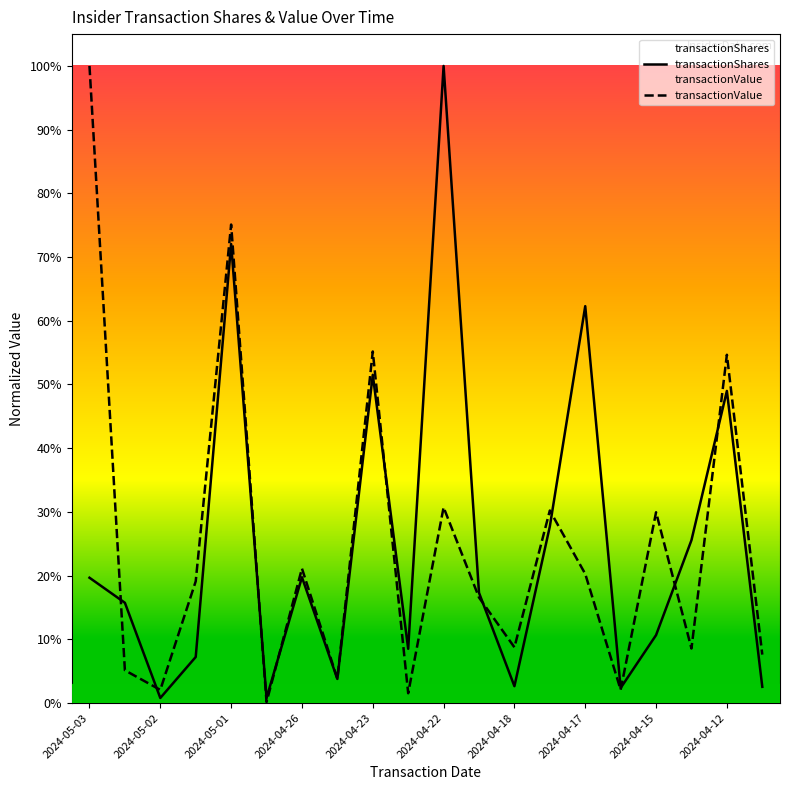

Is this an area chart (filled region under the line)?

No